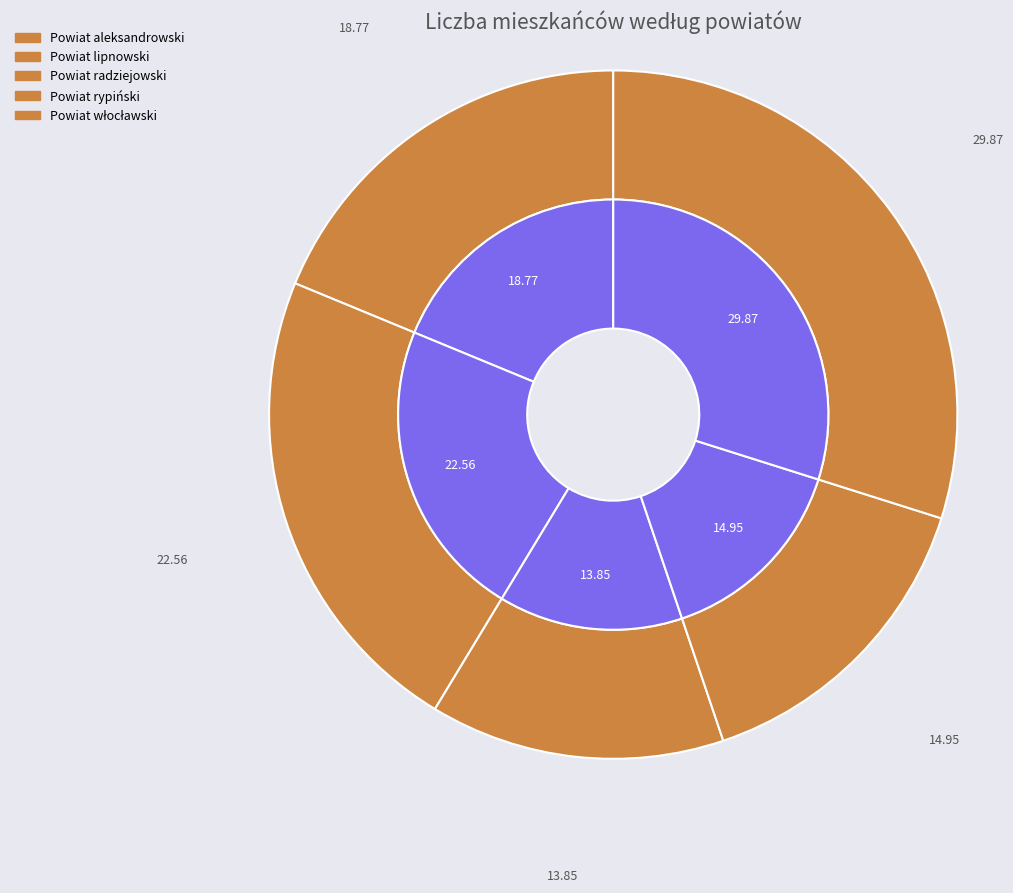

Which category has the biggest portion of the pie?

Powiat włocławski